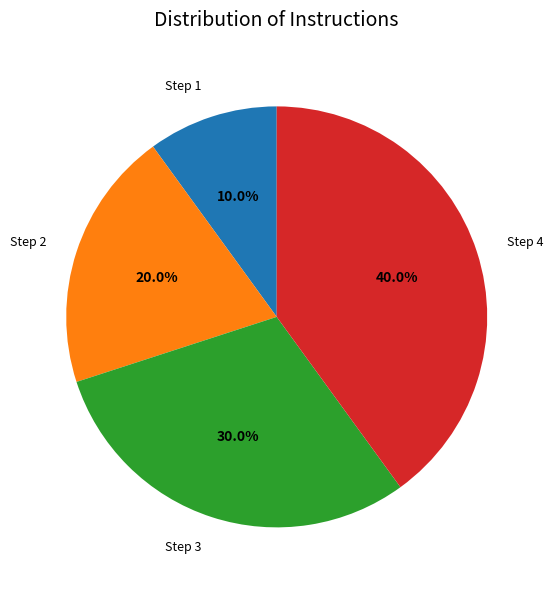

What is the total percentage of Step 4 and Step 1?

50.0%